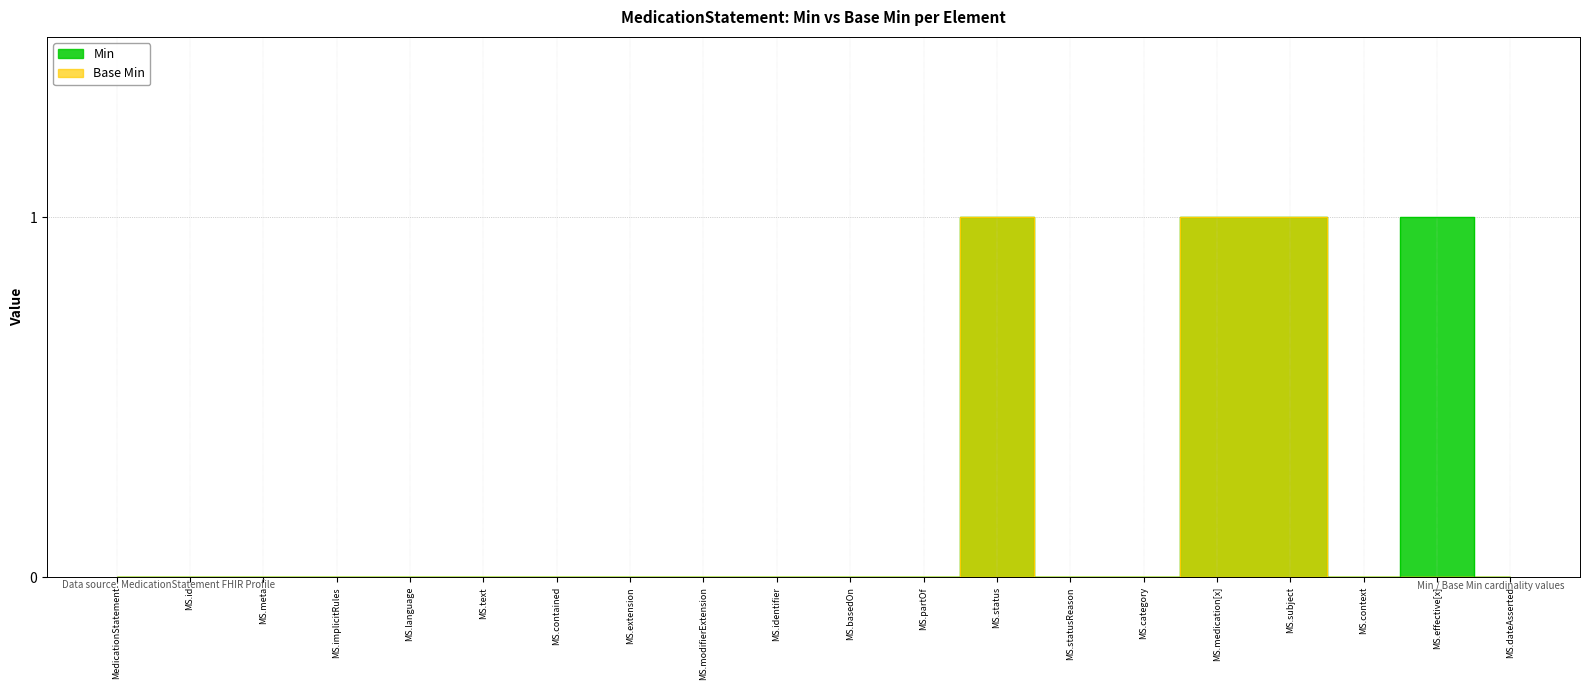

At which category is the sum across all series the highest?

MS.status